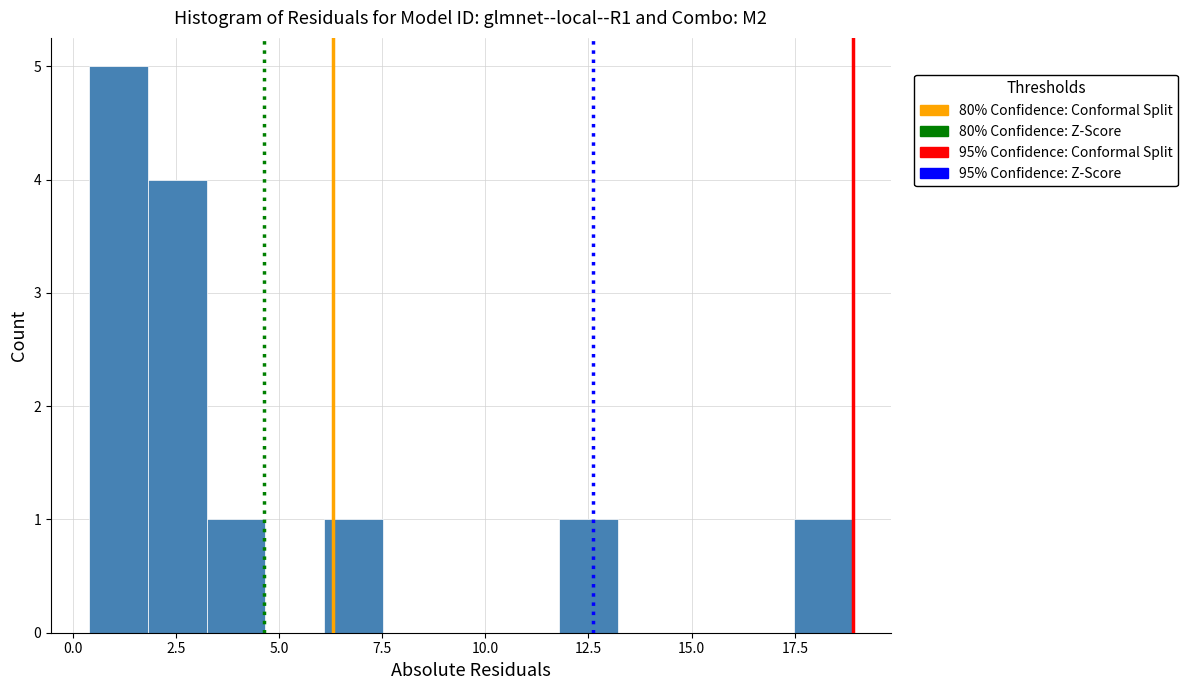

Read against the x-axis, roughly where is the centre of the tallest bar?

1.0